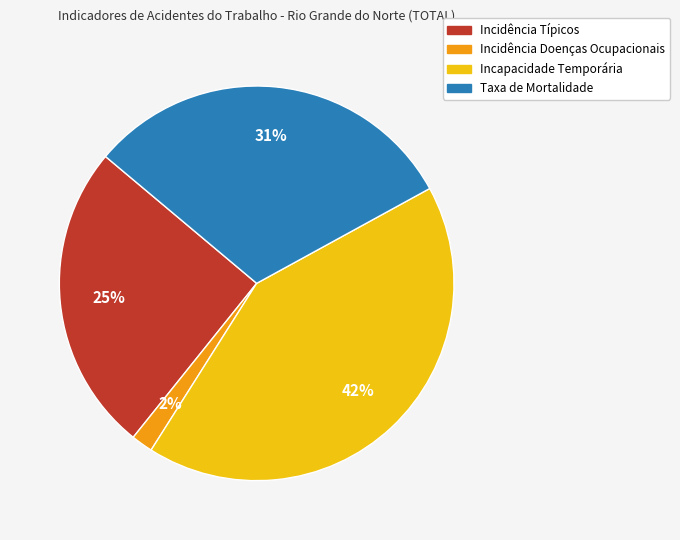

Which category has the biggest portion of the pie?

Incapacidade Temporária